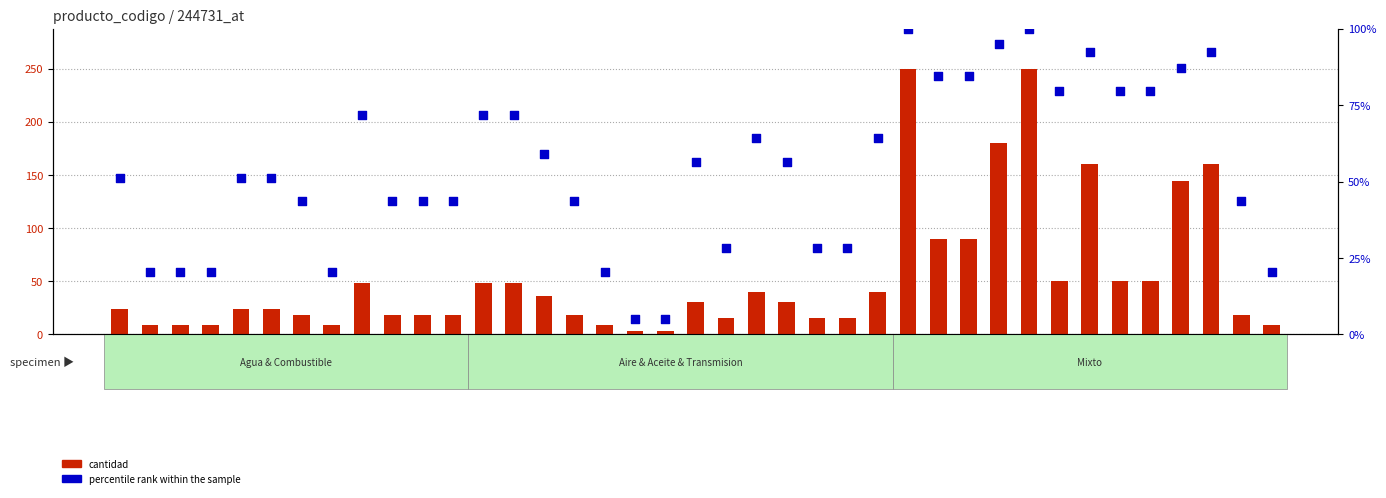

At how many categories does at least one series exceed 219?

2